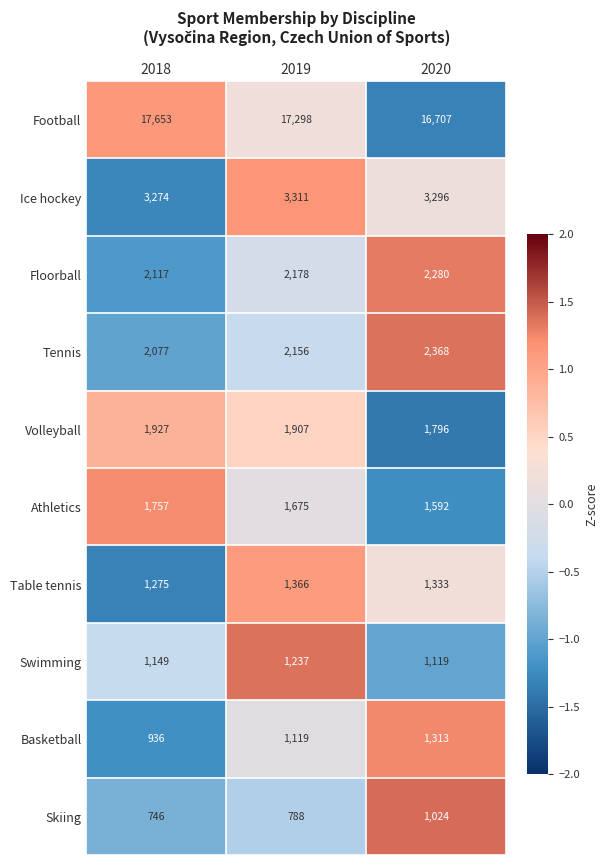

What is the difference between the Tennis values at 2020 and 2019?

212